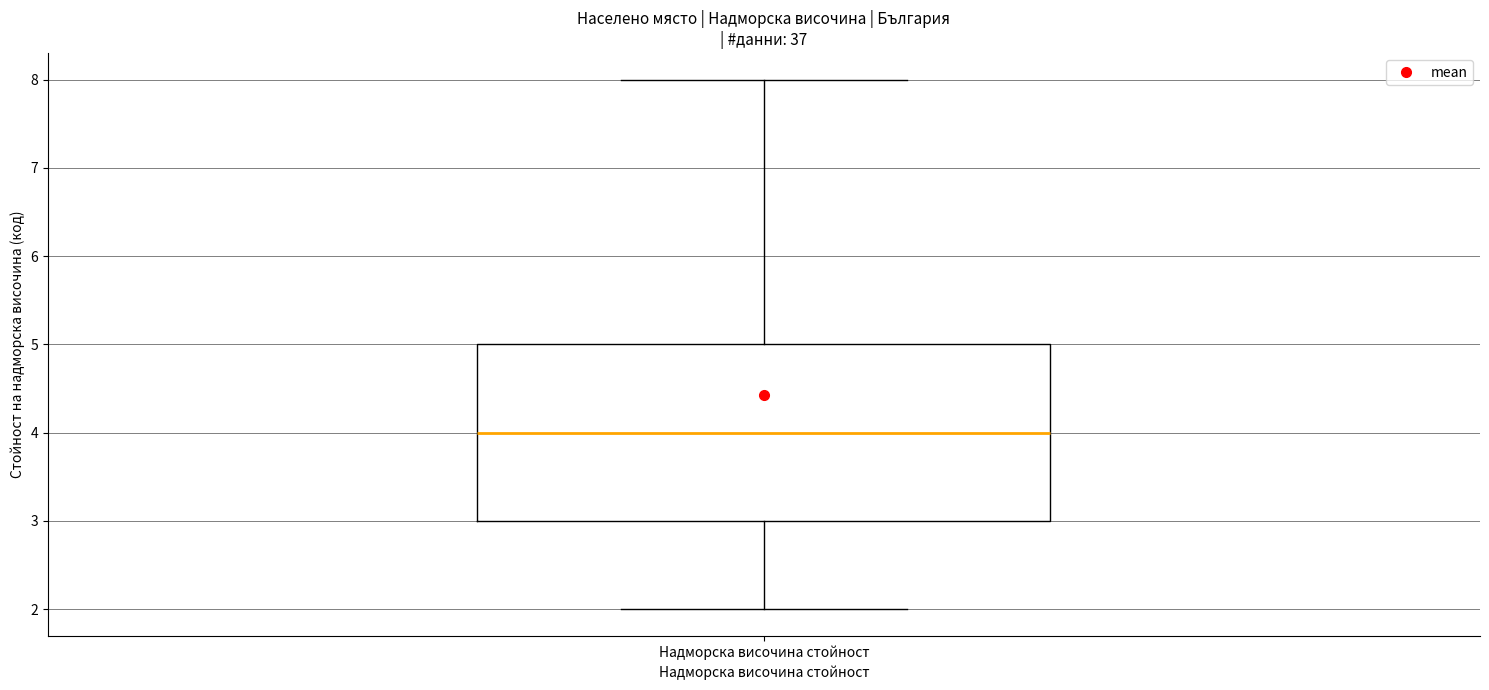

Where does the upper whisker of the box for Надморска височина стойност end on the y-axis? The values are not printed on the chart, so give them approximately, as read against the axis.

8